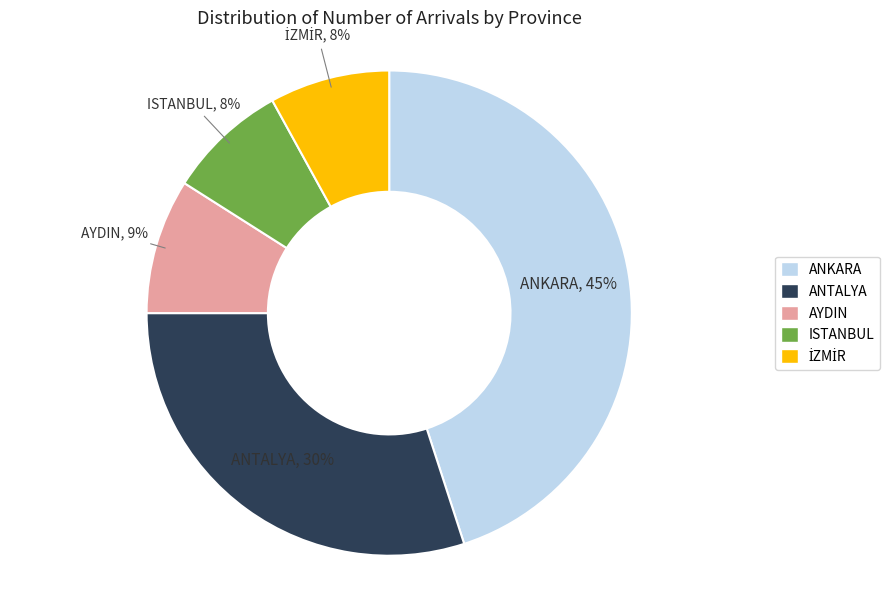

What is the ratio of the value at ISTANBUL to the value at AYDIN?

0.9